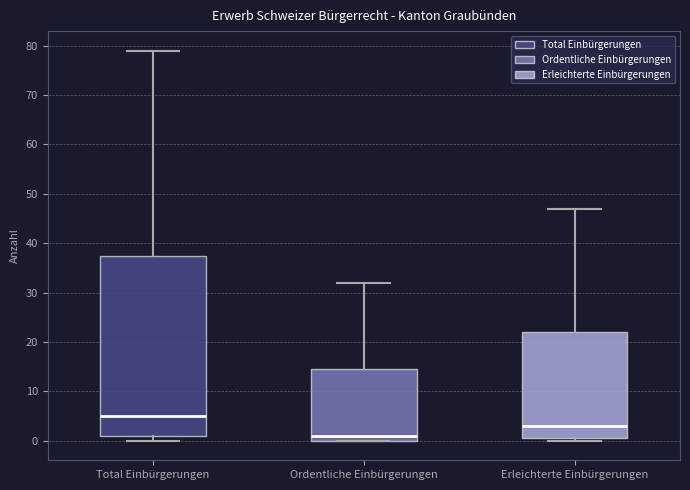

Which box's median line is the highest?

Total Einbürgerungen